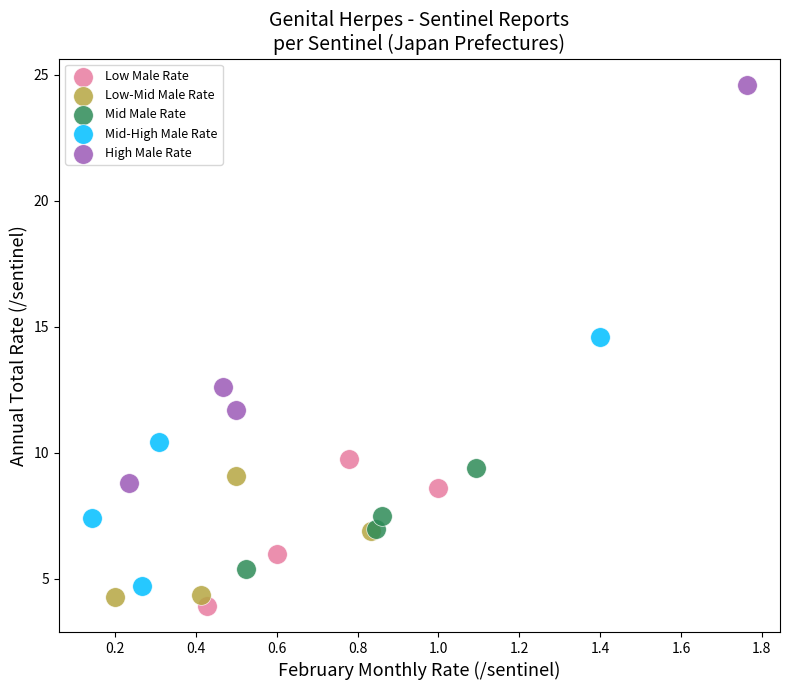

Which series has the widest spread of Y values?

High Male Rate